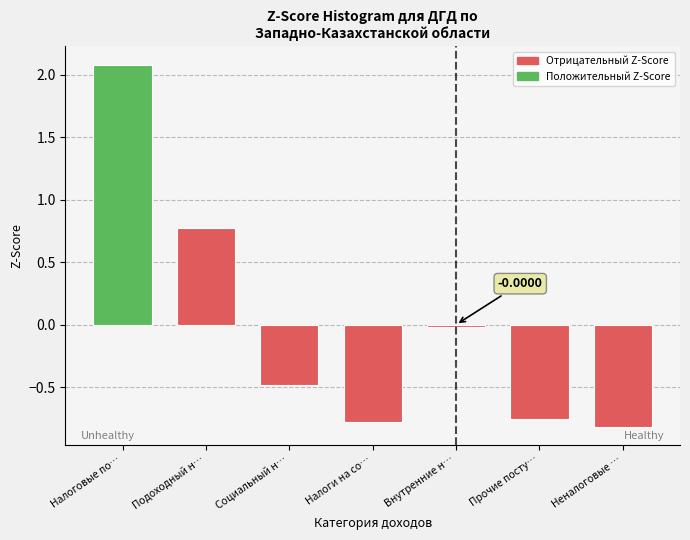

What is the label of the 6th bar from the left?

Прочие посту…